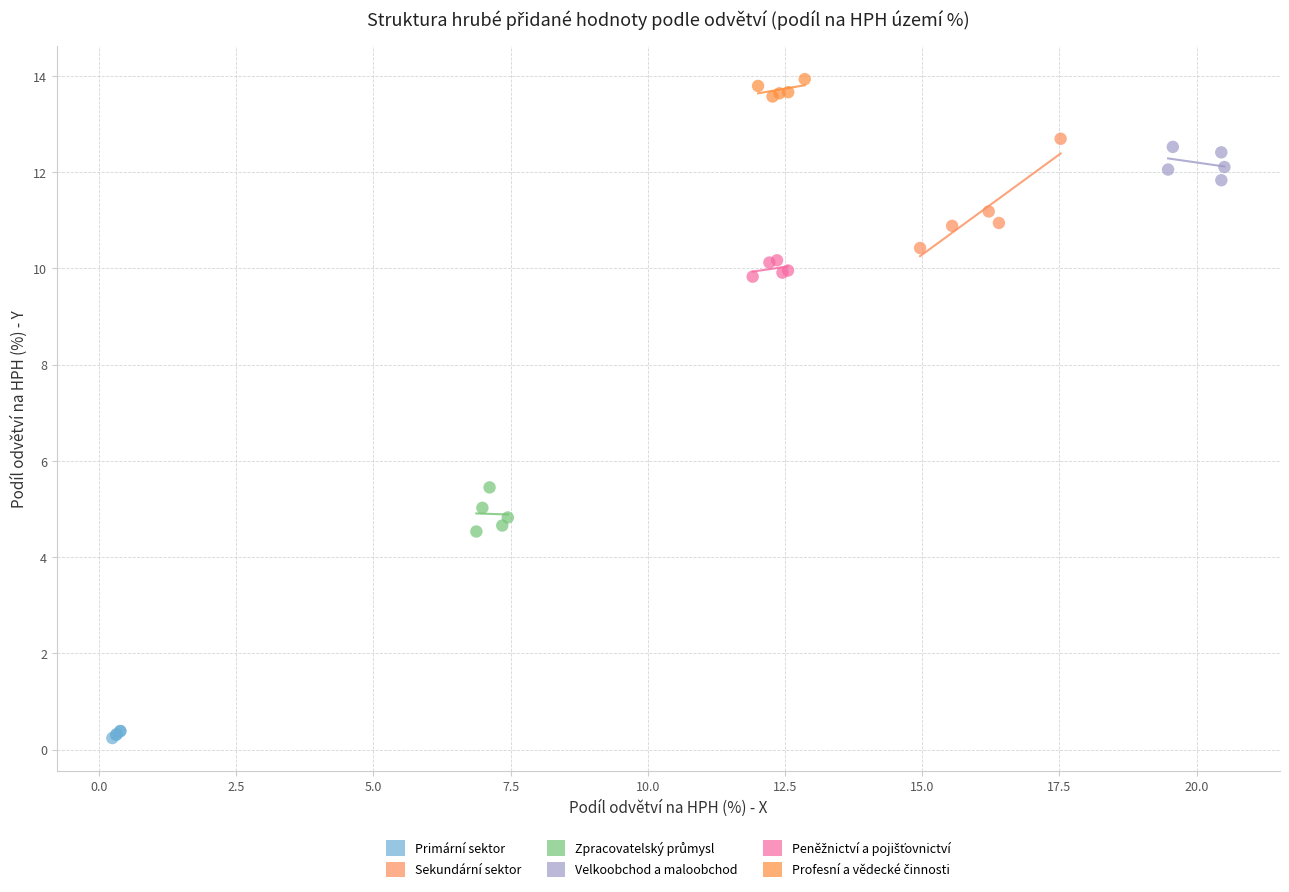

Which series reaches the minimum Y coordinate?

Primární sektor